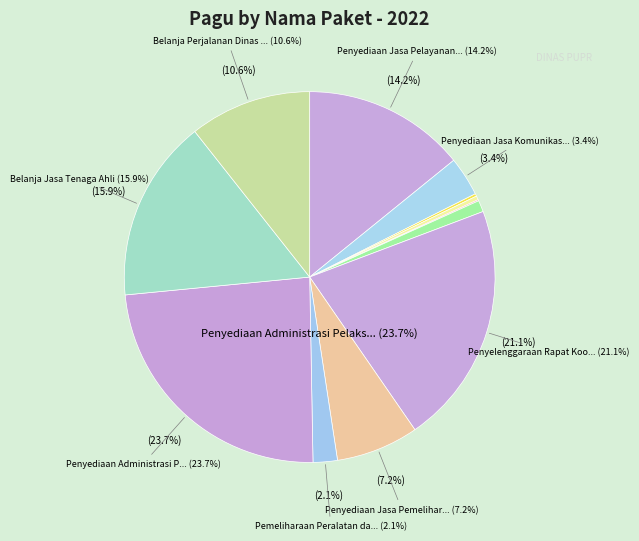

The Penyediaan Administrasi Pelaksanaan slice represents 35% of the pie. True or false?

False